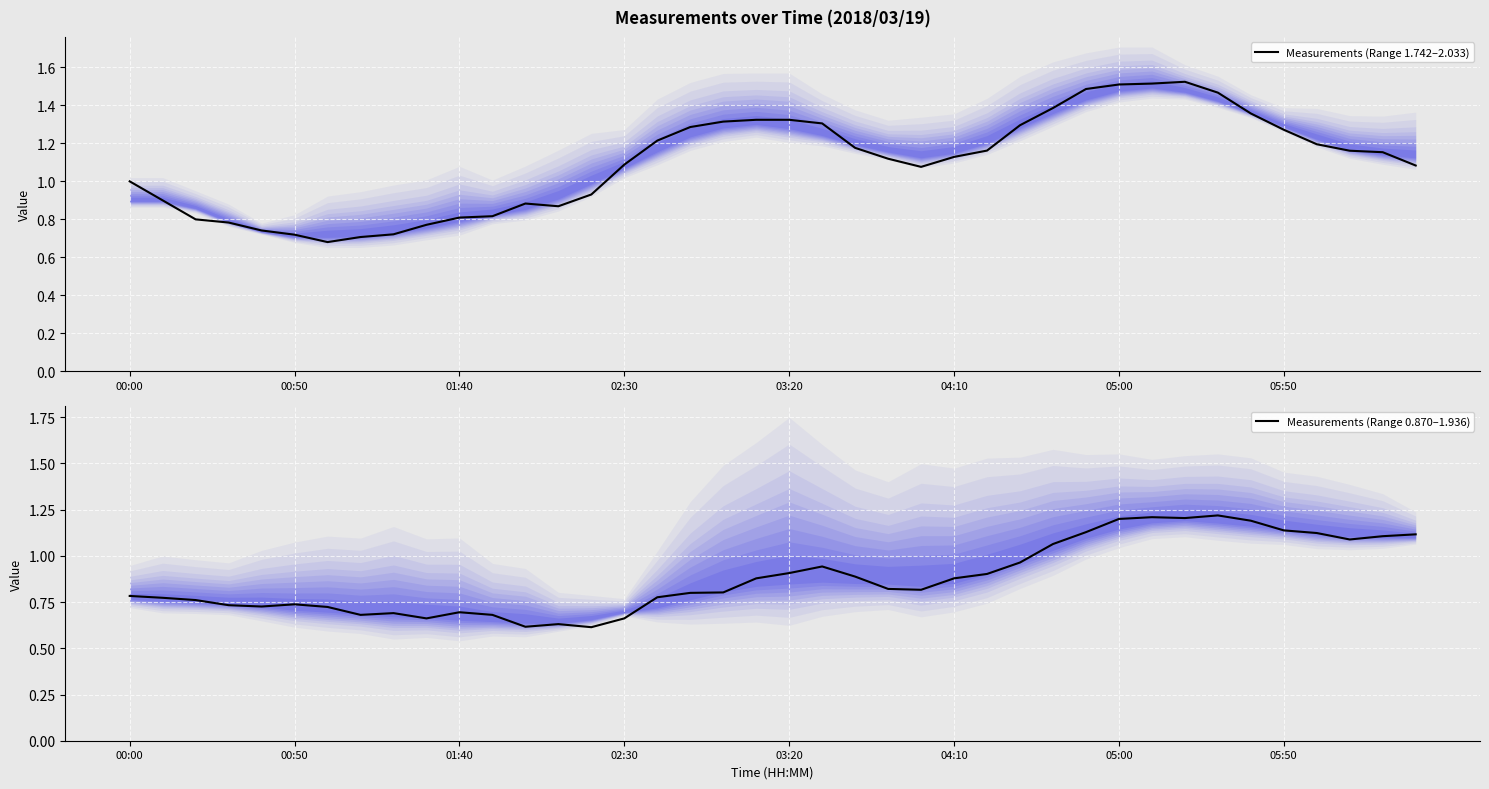

At which label is Measurements (Range 0.870–1.936) closest to 0?

14